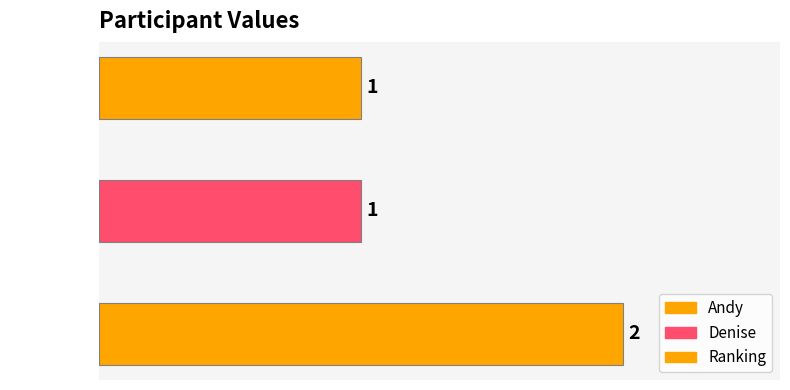

What is the label of the 3rd bar from the left?

Ranking